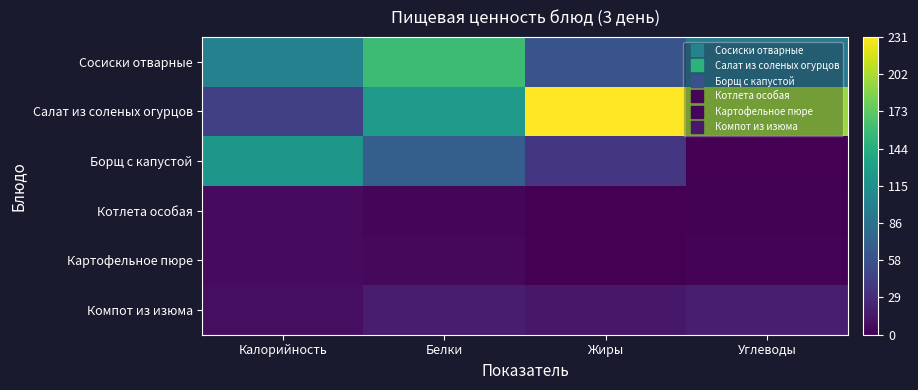

Reading left to right, list all the values displayed in this chart.

Сосиски отварные: Калорийность=101.7	Белки=158.6	Жиры=60.0	Углеводы=93.2
Салат из соленых огурцов: Калорийность=43.8	Белки=124.0	Жиры=230.7	Углеводы=195.7
Борщ с капустой: Калорийность=122.2	Белки=69.9	Жиры=36.8	Углеводы=0.0
Котлета особая: Калорийность=6.9	Белки=4.5	Жиры=0.1	Углеводы=1.8
Картофельное пюре: Калорийность=6.7	Белки=4.7	Жиры=0.0	Углеводы=2.3
Компот из изюма: Калорийность=9.0	Белки=17.4	Жиры=15.0	Углеводы=19.3